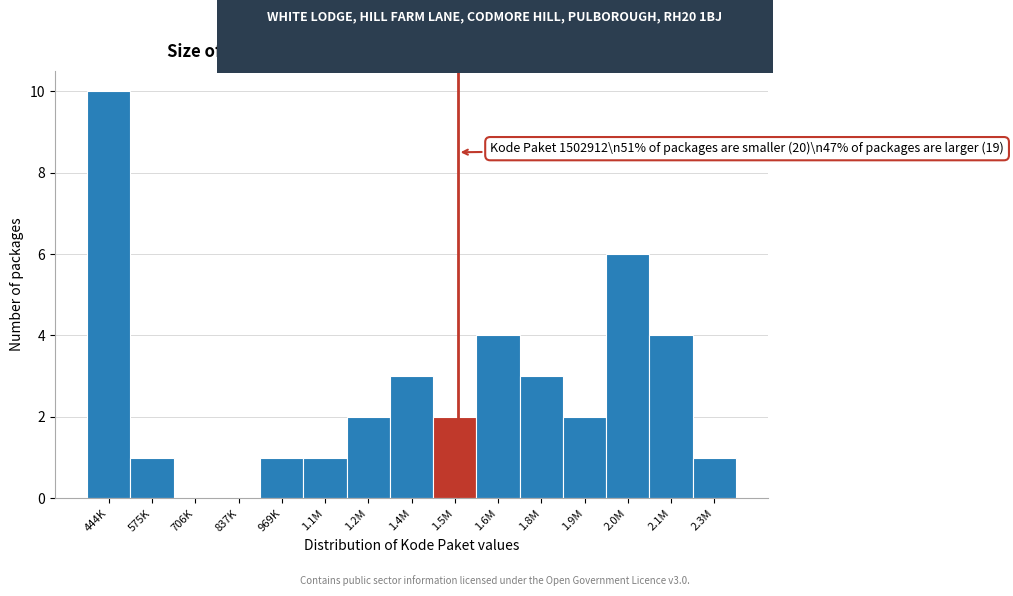

Reading right to left, what are all the values shown in this chart?

2.3M=1	2.1M=4	2.0M=6	1.9M=2	1.8M=3	1.6M=4	1.5M=2	1.4M=3	1.2M=2	1.1M=1	969K=1	837K=0	706K=0	575K=1	444K=10